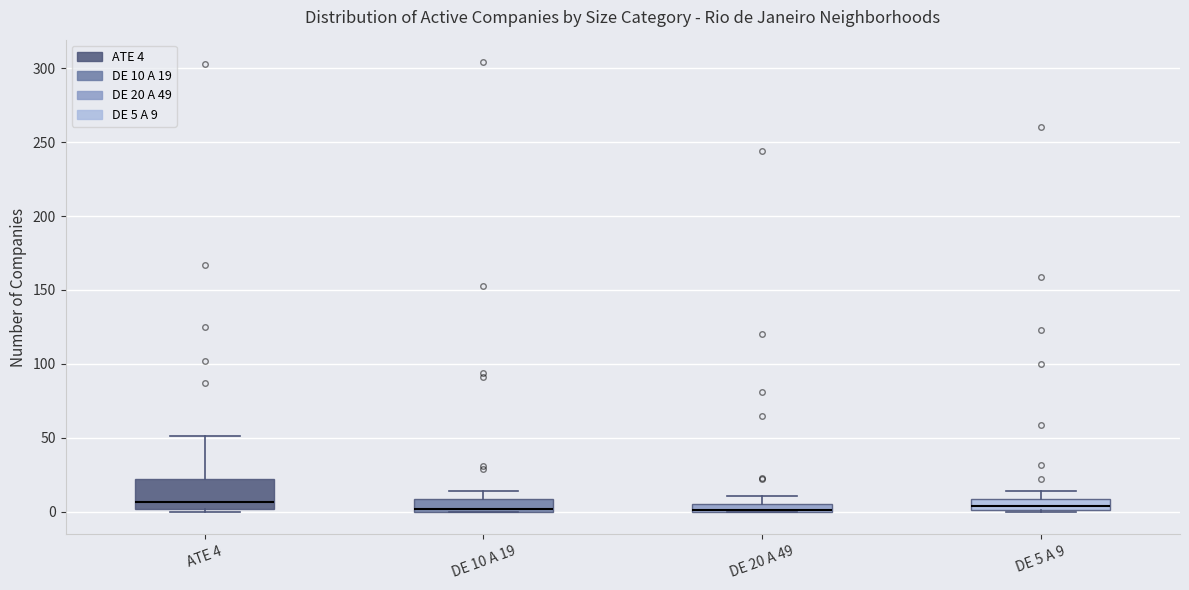

Where does the upper whisker of the box for DE 20 A 49 end on the y-axis? The values are not printed on the chart, so give them approximately, as read against the axis.

10